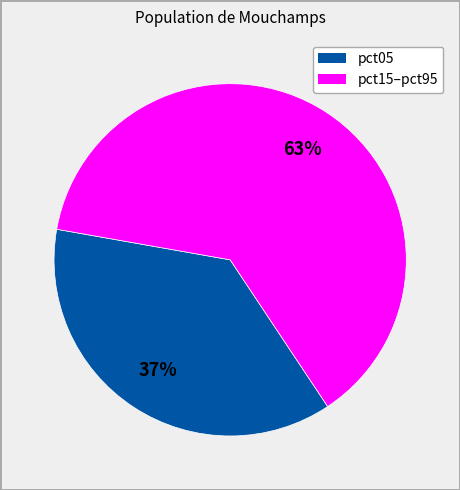

How many slices are in this pie chart?

2